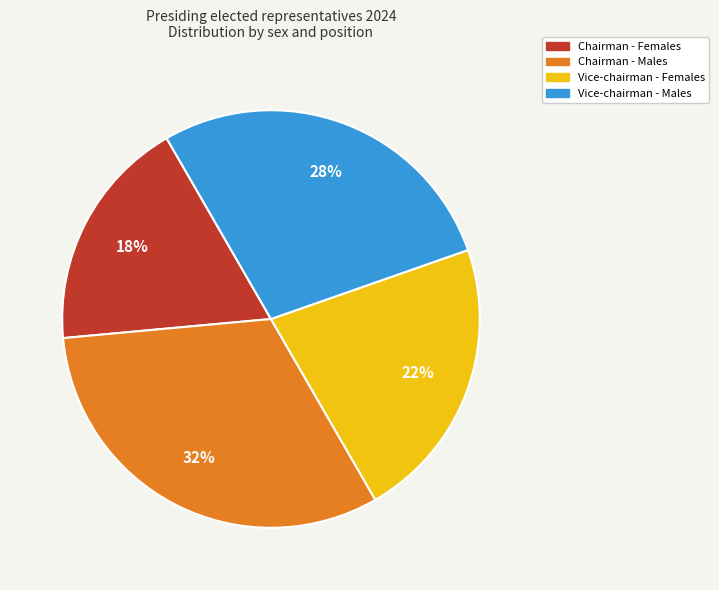

Do Chairman - Males and Vice-chairman - Males together represent more than half of the pie?

Yes